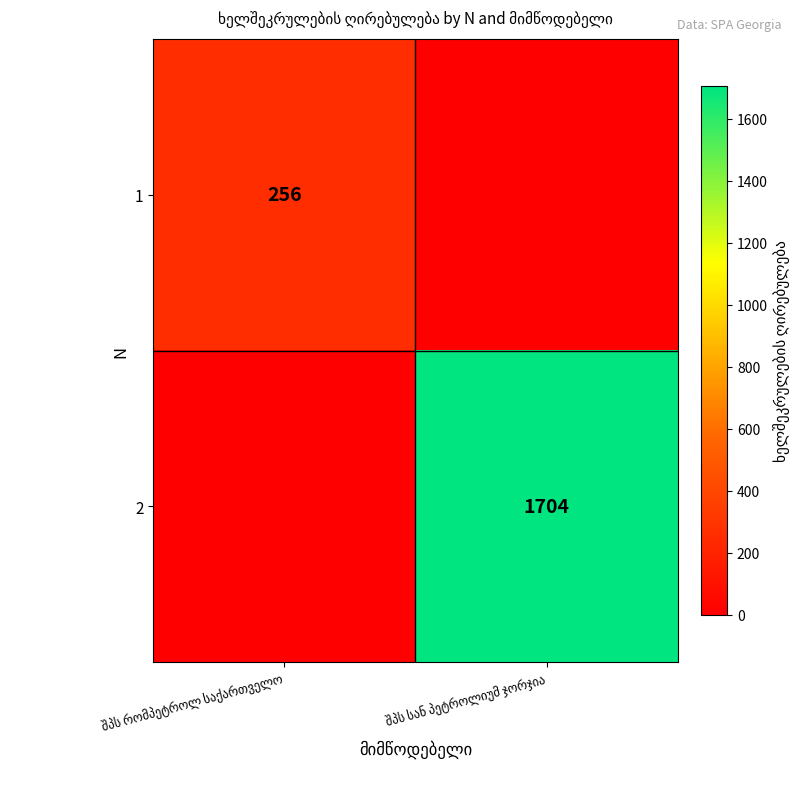

How many data points does each series have?

2